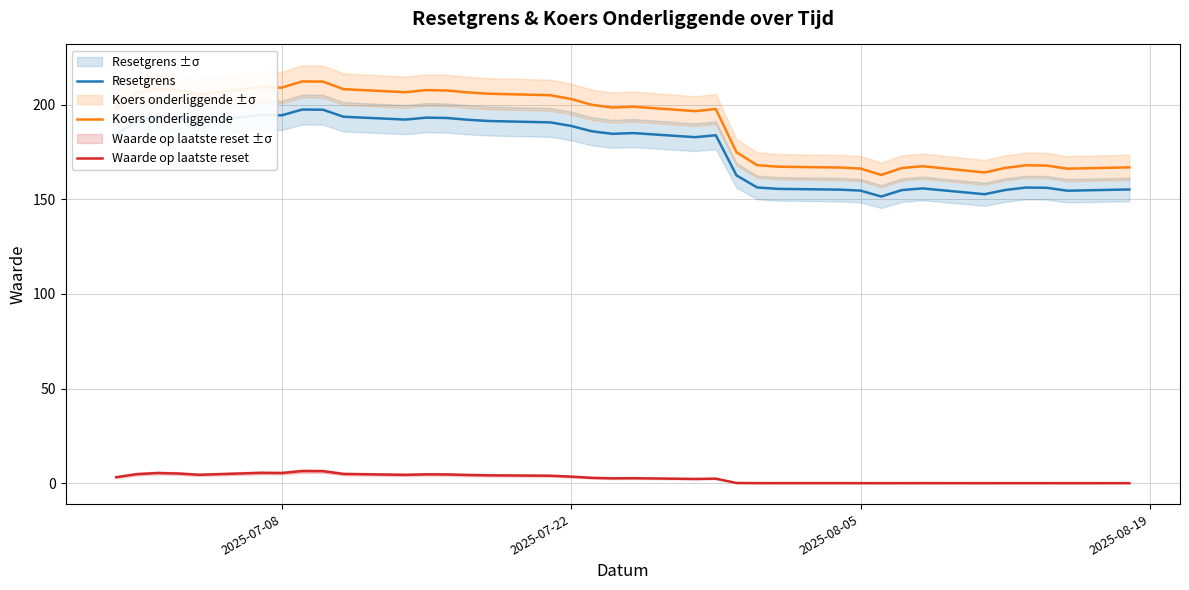

True or false: Resetgrens and Koers onderliggende intersect in this chart.

False